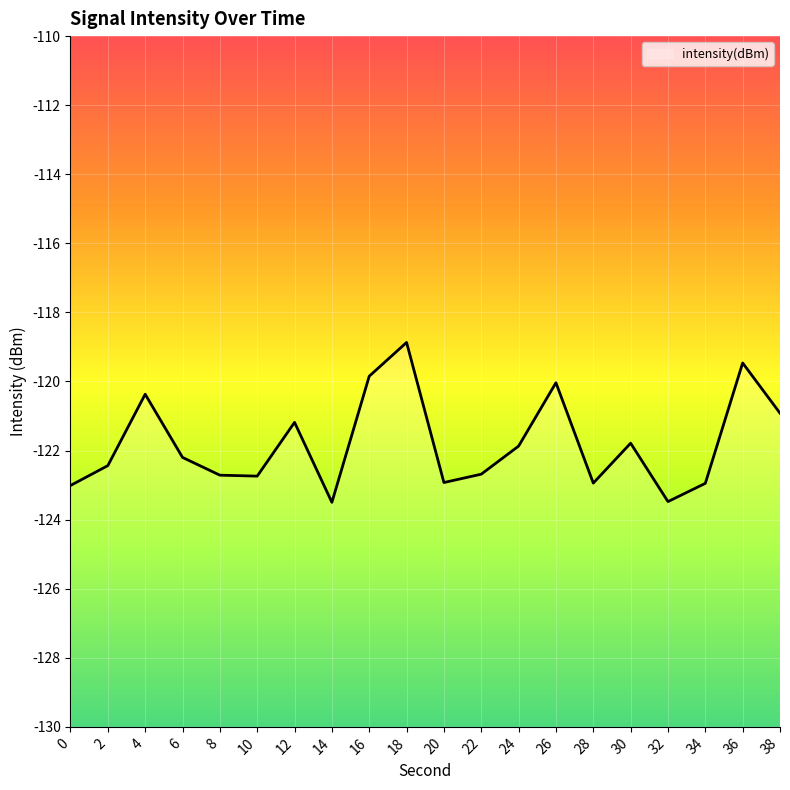

What is the maximum value shown in the chart?

-118.9